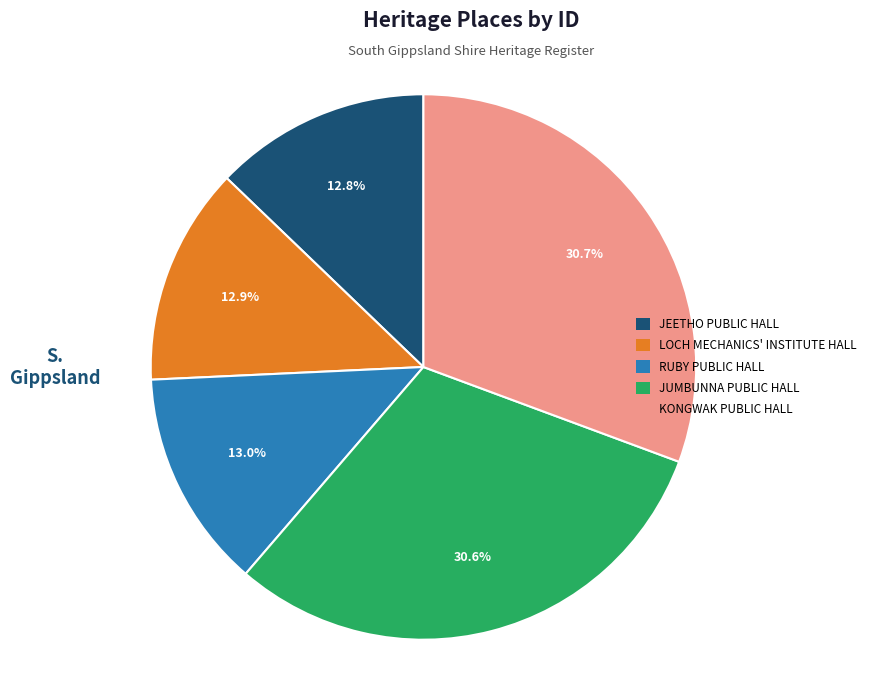

Is there a majority slice in this chart?

No